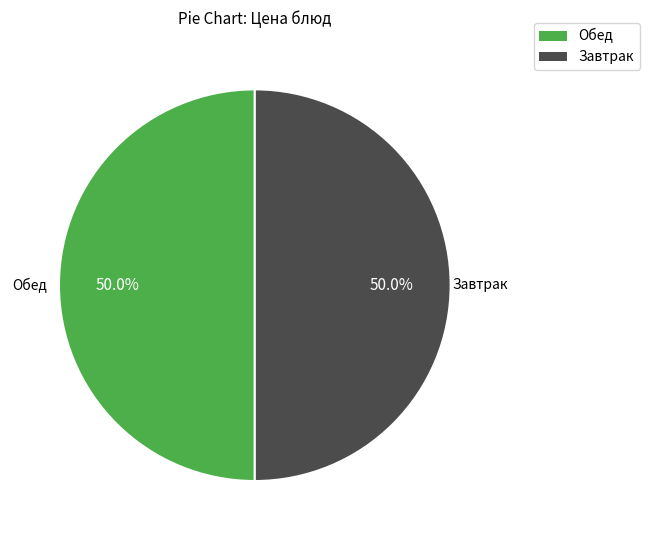

To the nearest percent, what is the average slice percentage?

50%